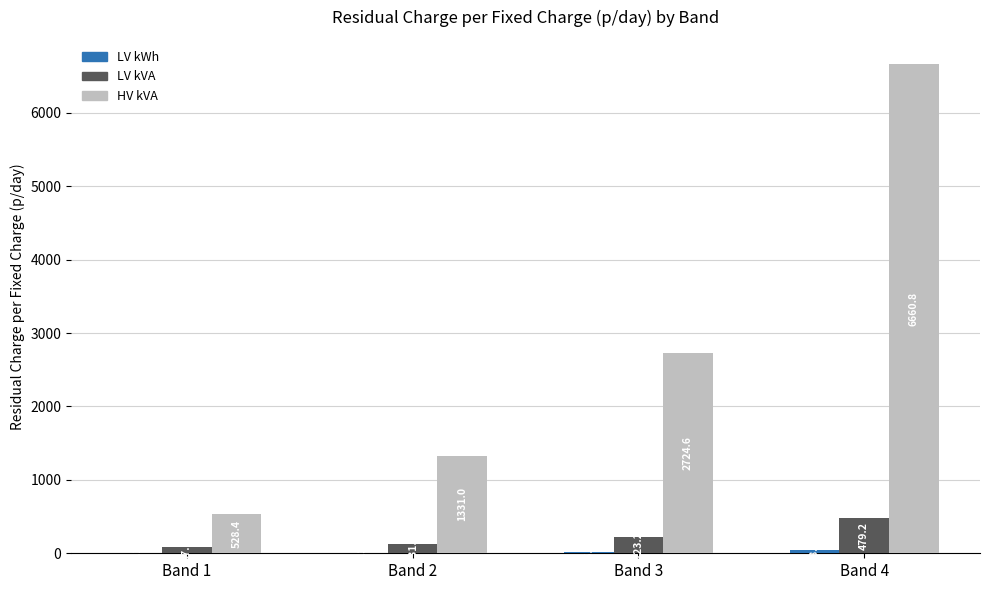

What is the sum of the LV kVA values at Band 2 and Band 3?

354.4